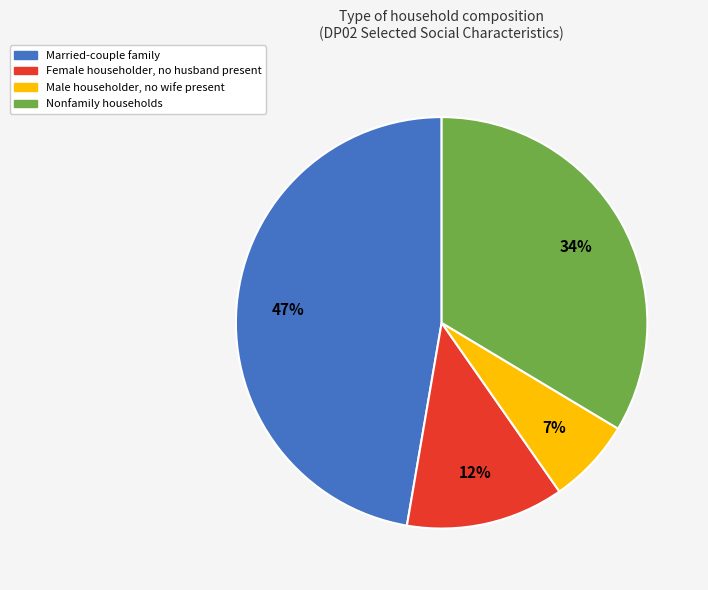

Is there a majority slice in this chart?

No